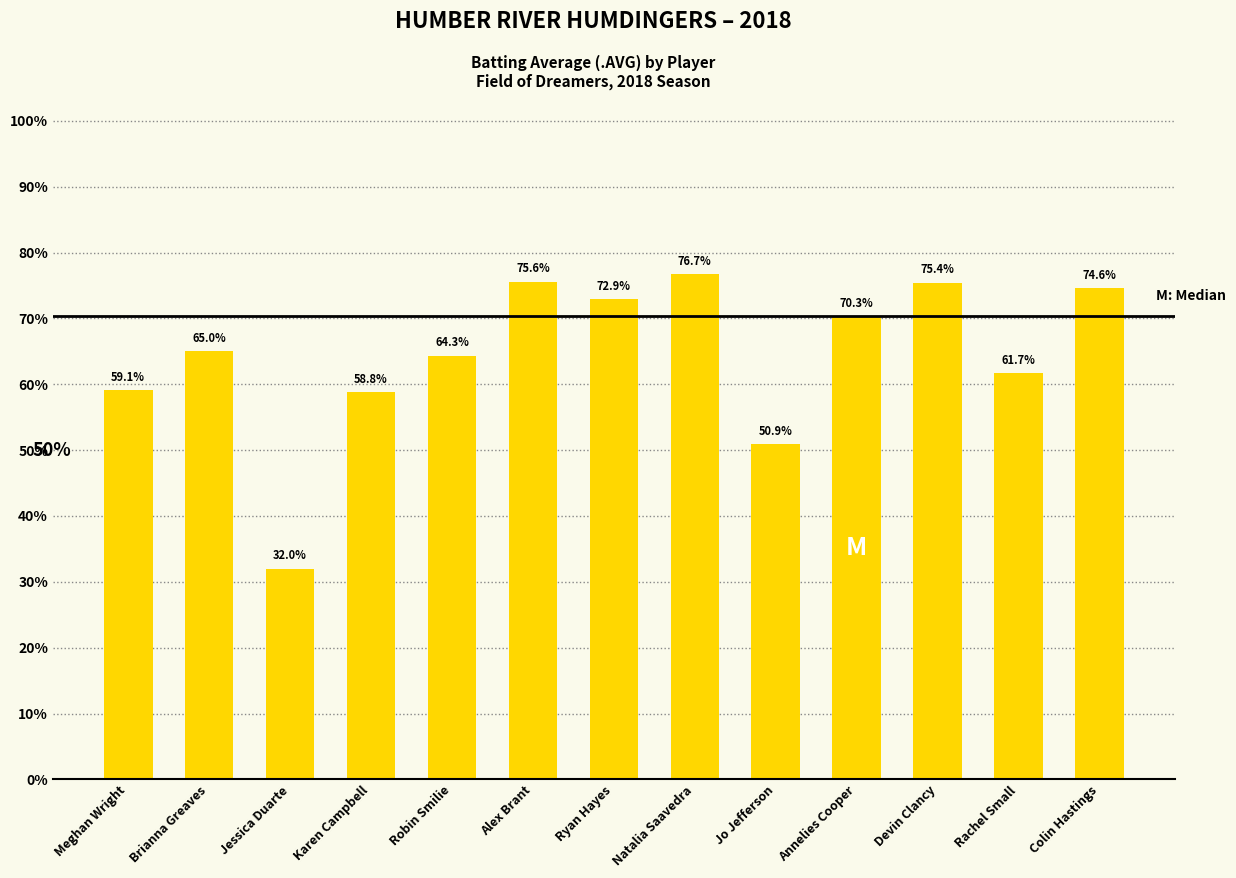

What is the difference between the second highest and minimum values?

0.4